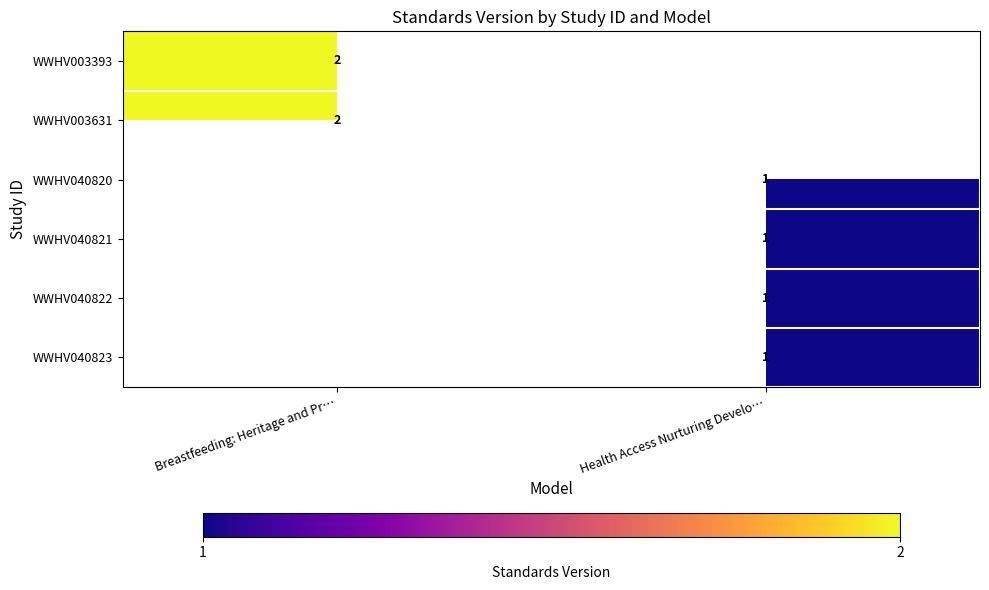

Is it true that WWHV040823 equals 0 at Health Access Nurturing Develo…?

False